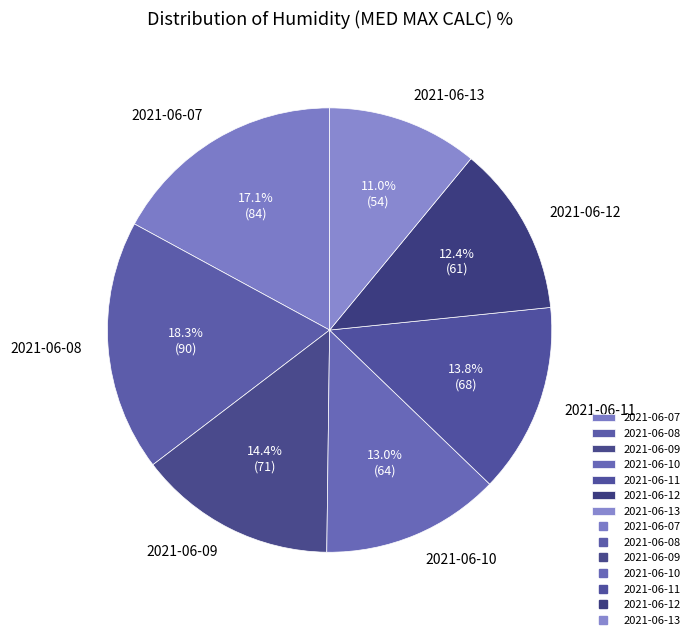

Rank the categories by value from highest to lowest.

2021-06-08, 2021-06-07, 2021-06-09, 2021-06-11, 2021-06-10, 2021-06-12, 2021-06-13